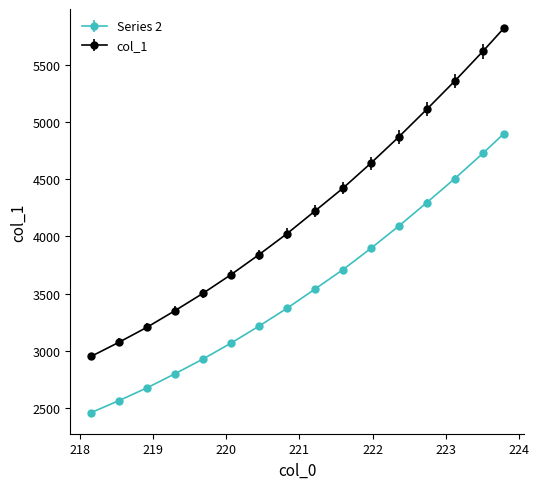

Which series has the widest spread of values?

col_1